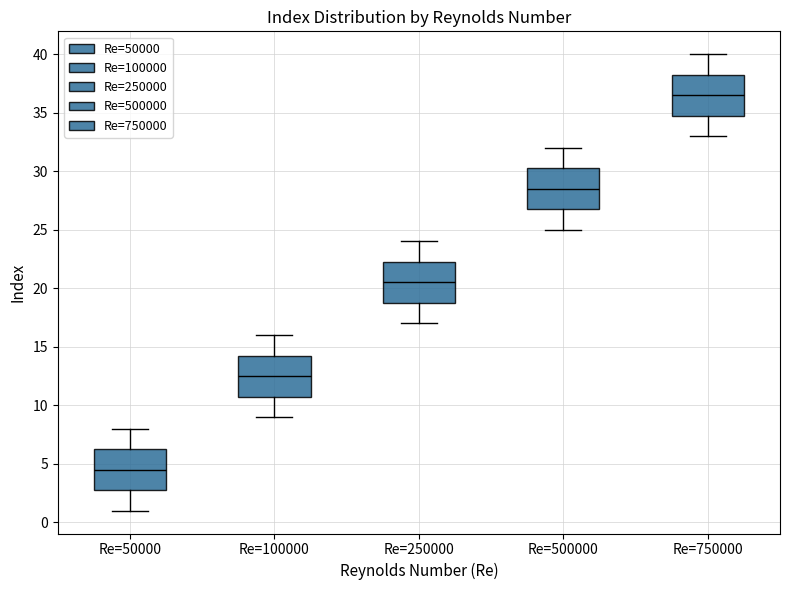

Which box has the lowest median line?

Re=50000